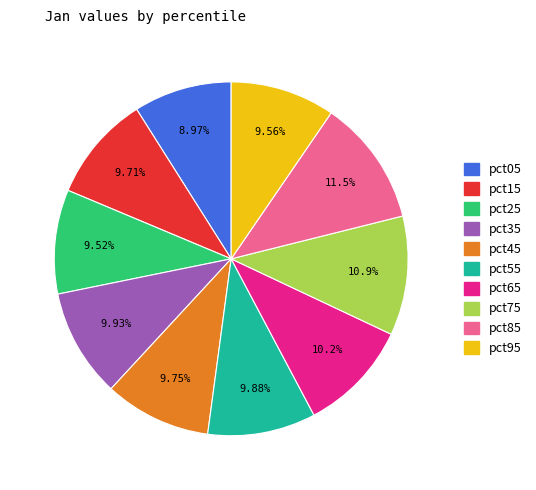

What percentage is the pct95 slice, to the nearest percent?

10%